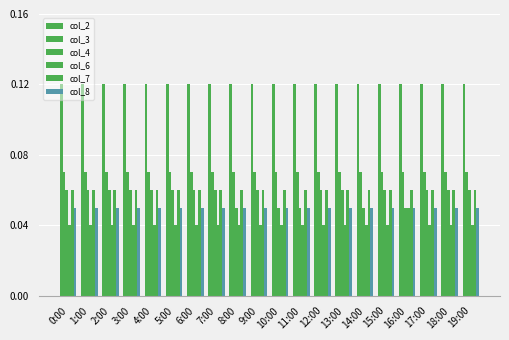

How many col_4 values are between 0 and 1?

20